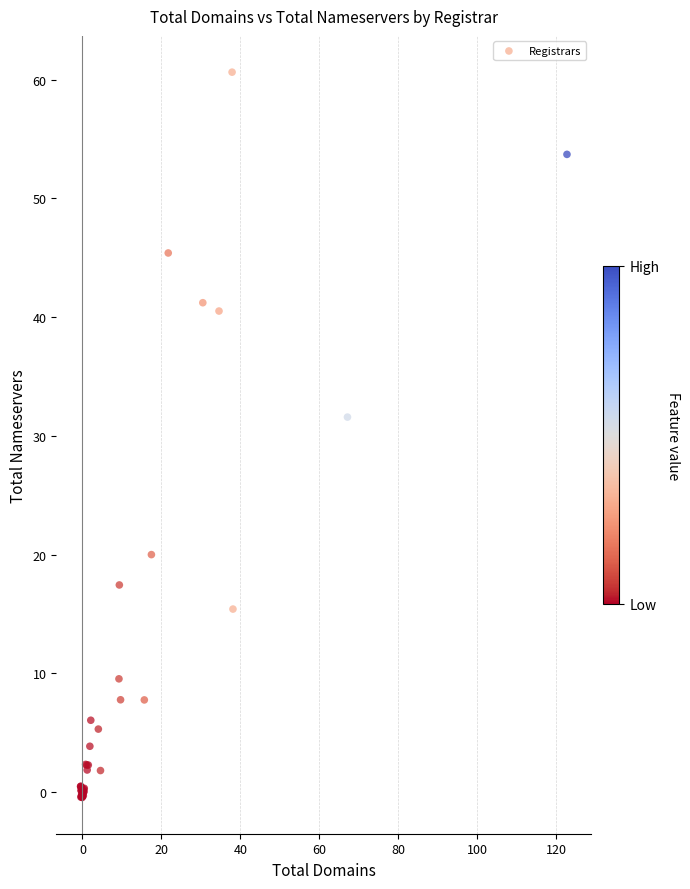

What Y value in the scatter plot is closest to 30?

31.6